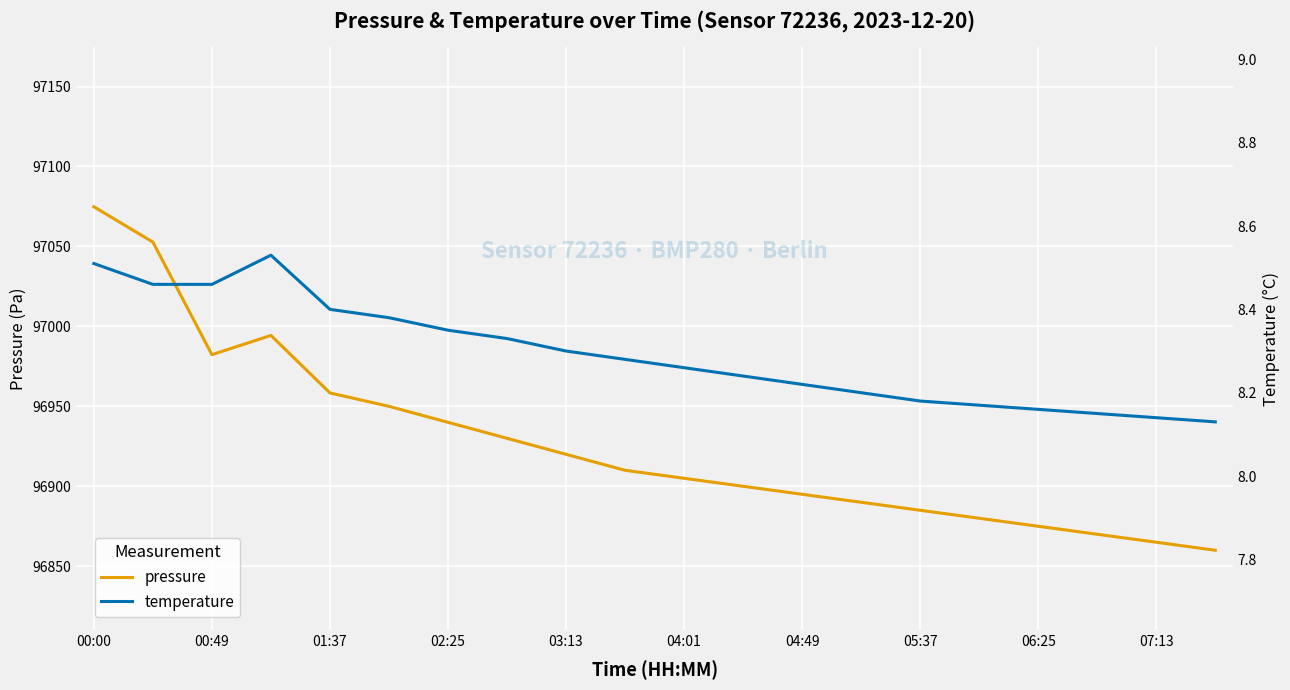

The pressure series shows 96865.0 at 07:13. True or false?

True